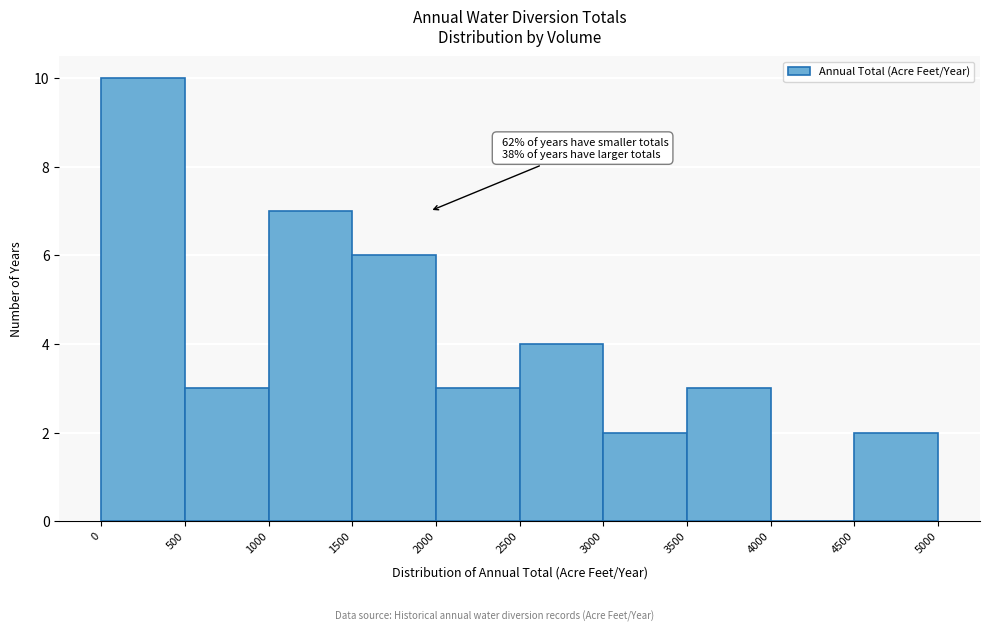

Which range on the x-axis has the tallest bar?

0 to 500